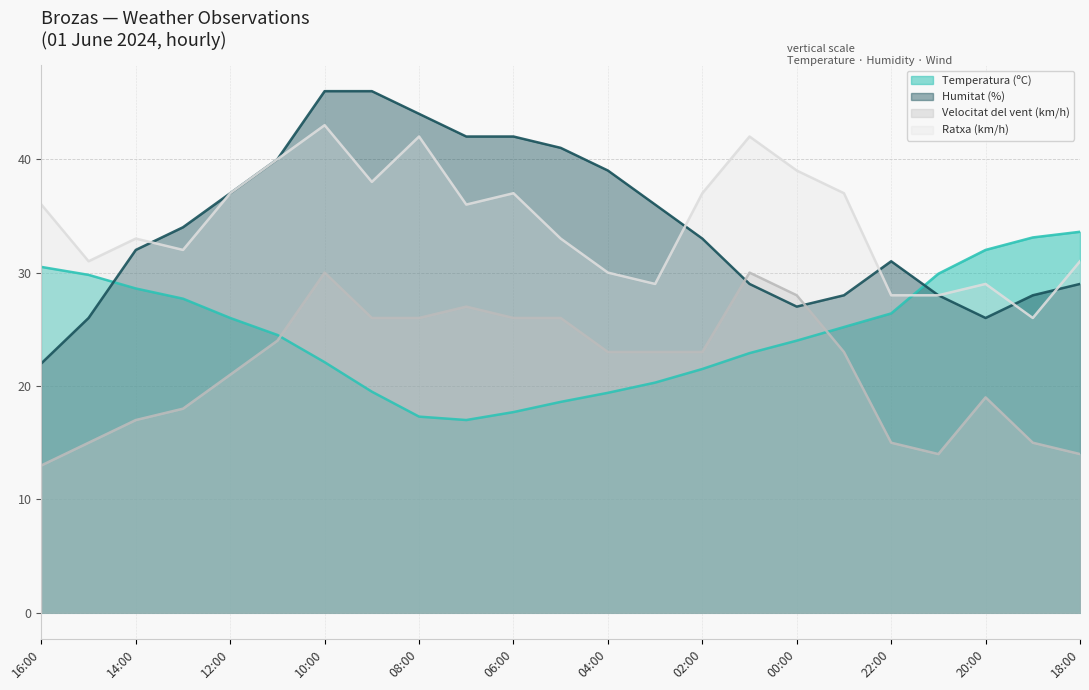

What is the maximum value for Temperatura (ºC)?

33.6